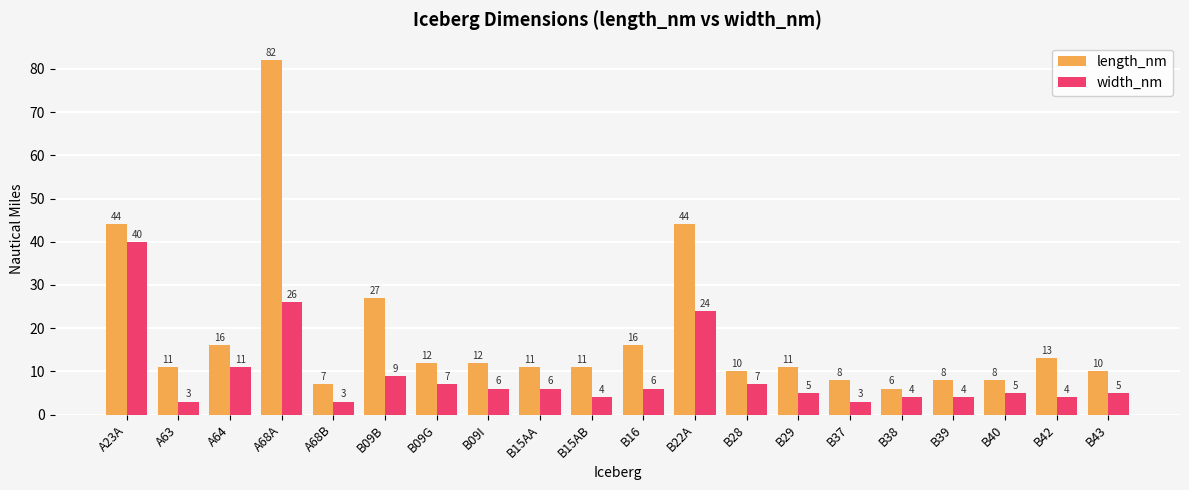

How many bars are there in each group?

2